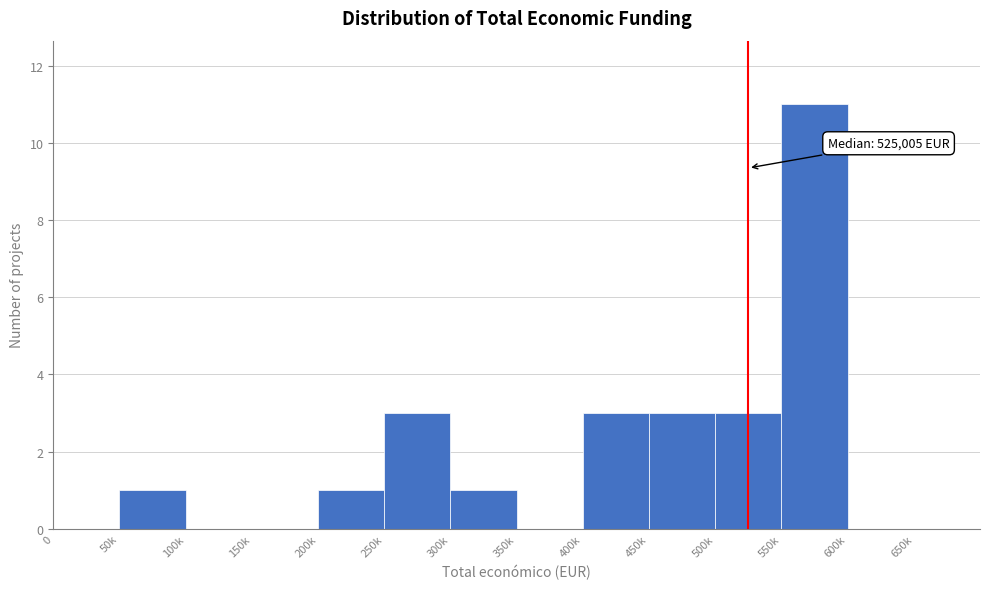

Reading left to right, list all the values displayed in this chart.

0=0	50k=1	100k=0	150k=0	200k=1	250k=3	300k=1	350k=0	400k=3	450k=3	500k=3	550k=11	600k=0	650k=0